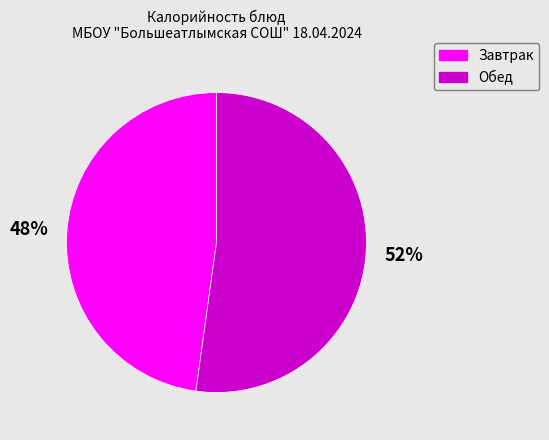

To the nearest percent, what is the difference between the largest and smallest slice percentages?

4%